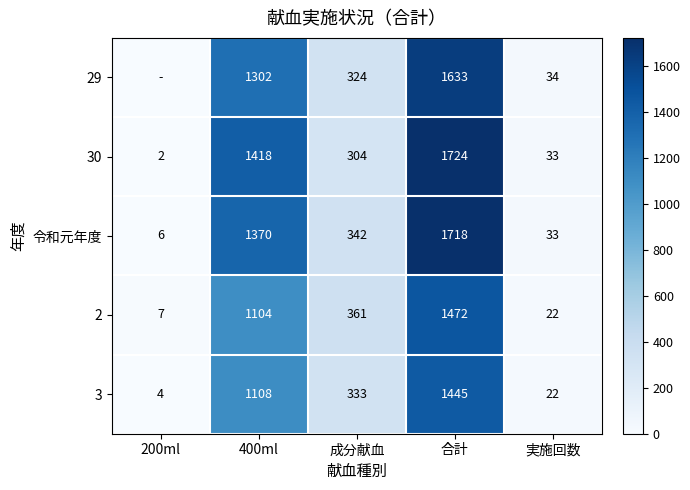

At 成分献血, list the series in order from smallest to largest.

30, 29, 3, 令和元年度, 2